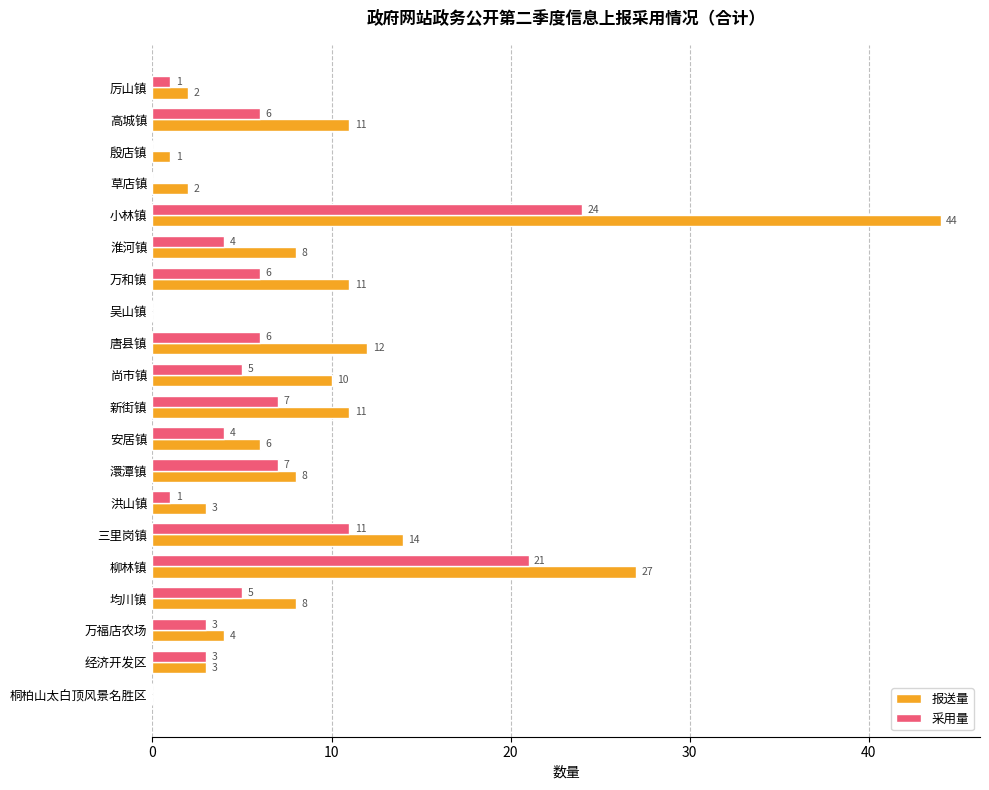

At which category does the chart reach its peak across all series?

小林镇